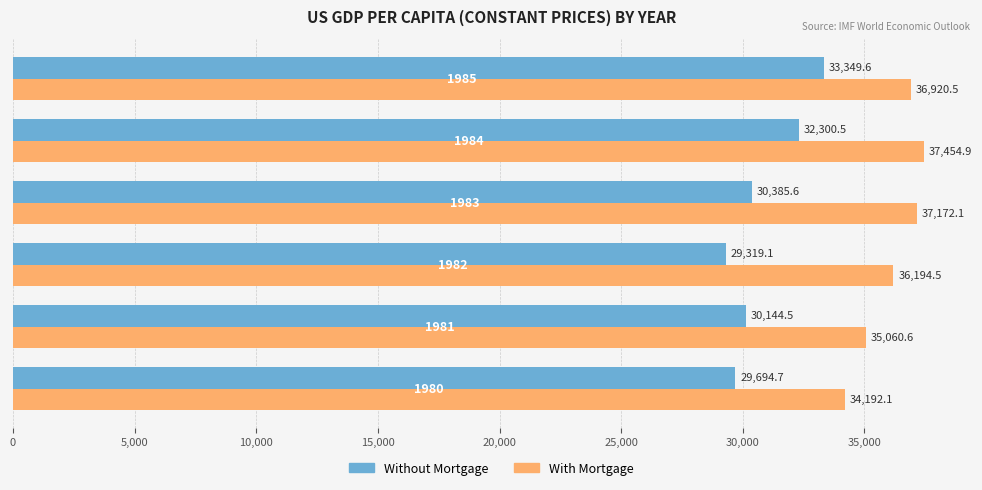

List the series in order of their peak value, highest first.

With Mortgage, Without Mortgage